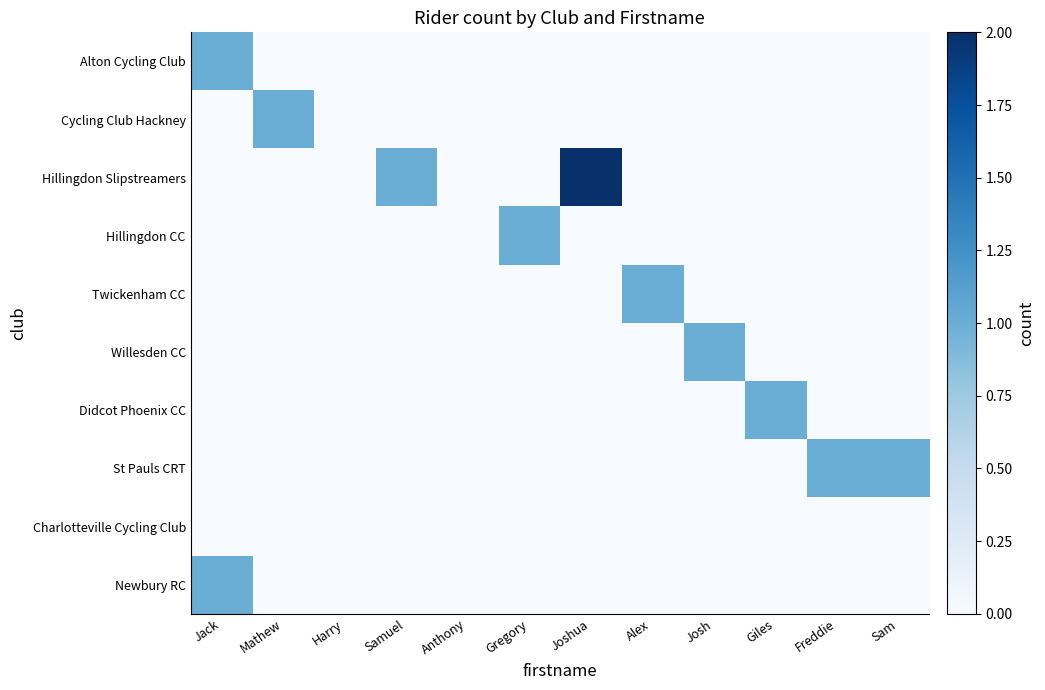

What is the spread (max minus min) of values at Samuel?

1